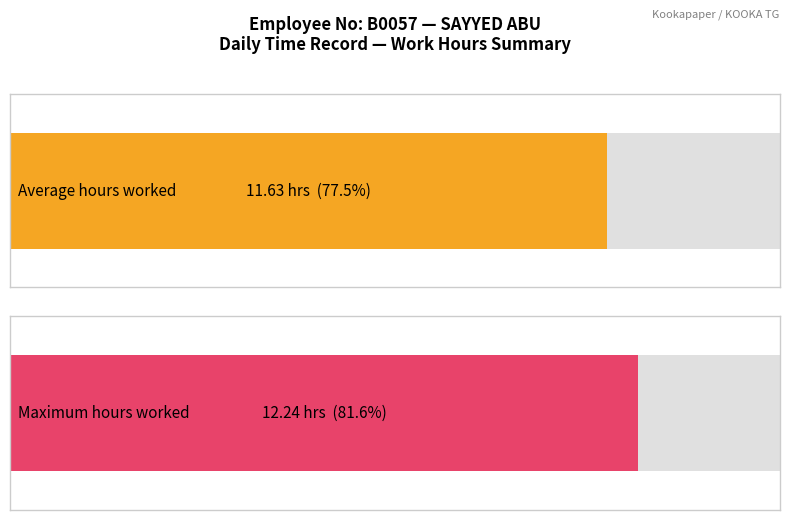

The chart shows a value of 18.7 at 12. True or false?

False